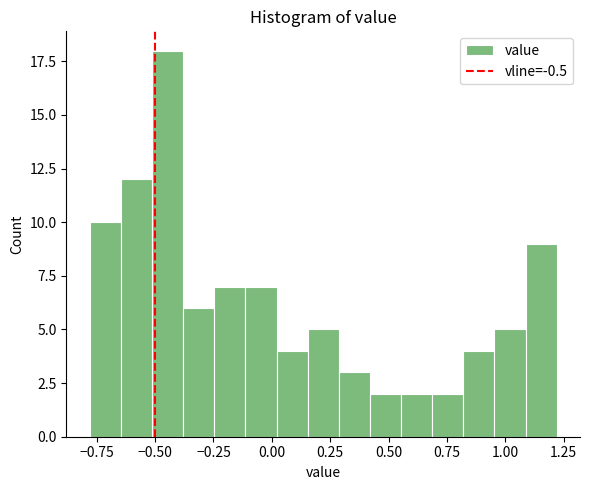

Read against the x-axis, roughly where is the centre of the tallest bar?

-0.45